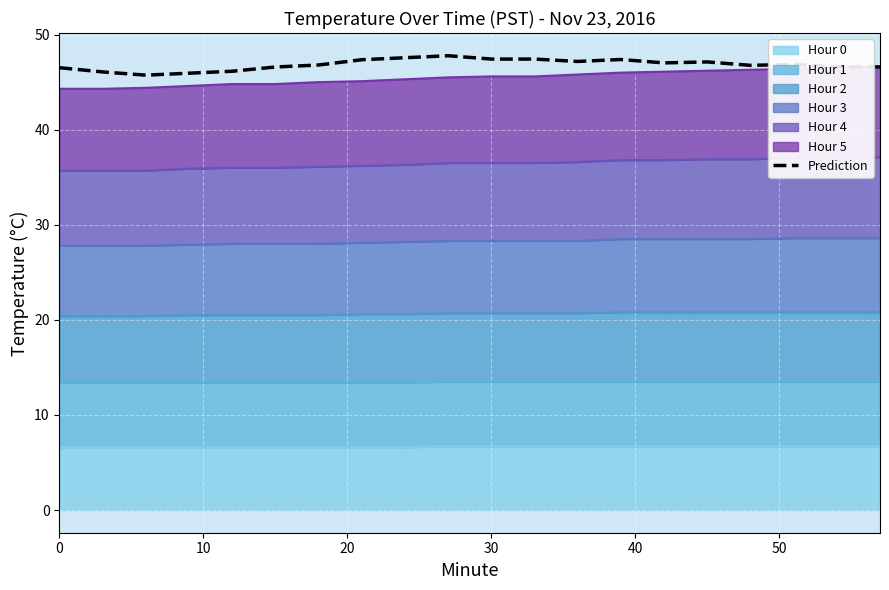

What is the label of the 3rd point from the left?

20